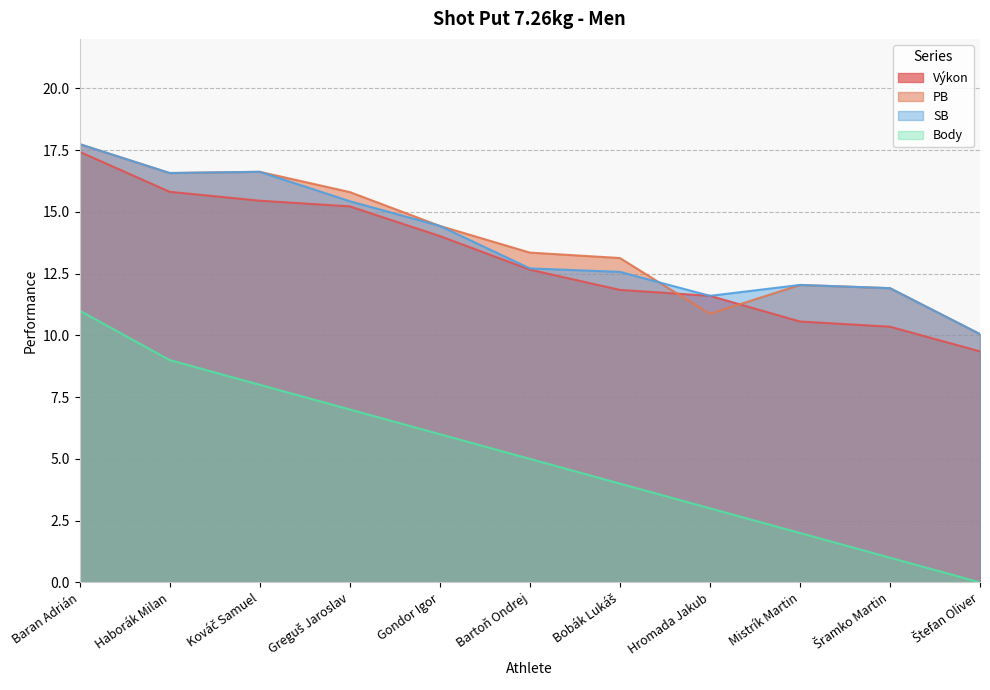

What are all the series names shown in the legend?

Výkon, PB, SB, Body